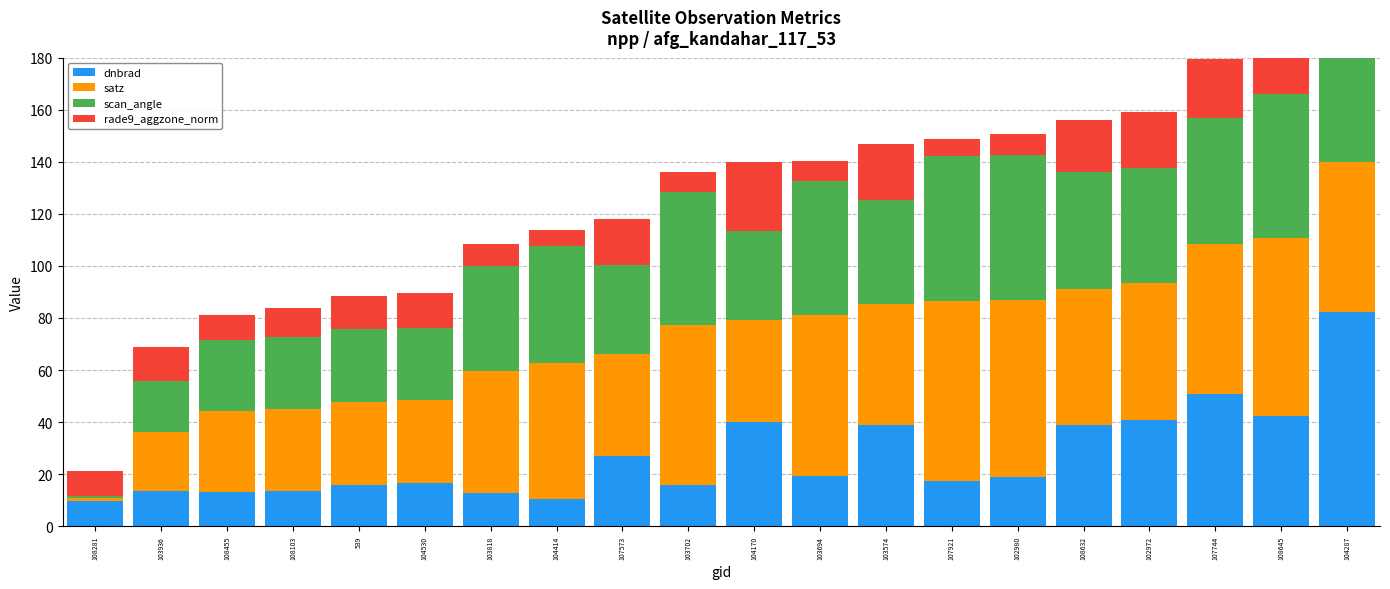

What is the value of the dnbrad bar at the 9th from the left?

26.8